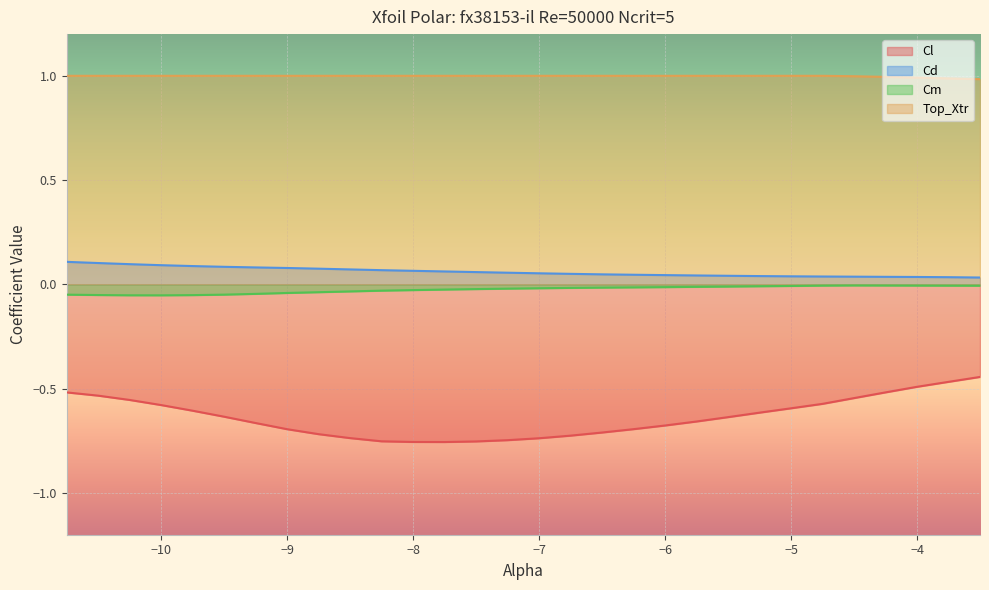

How many series are shown in this chart?

4